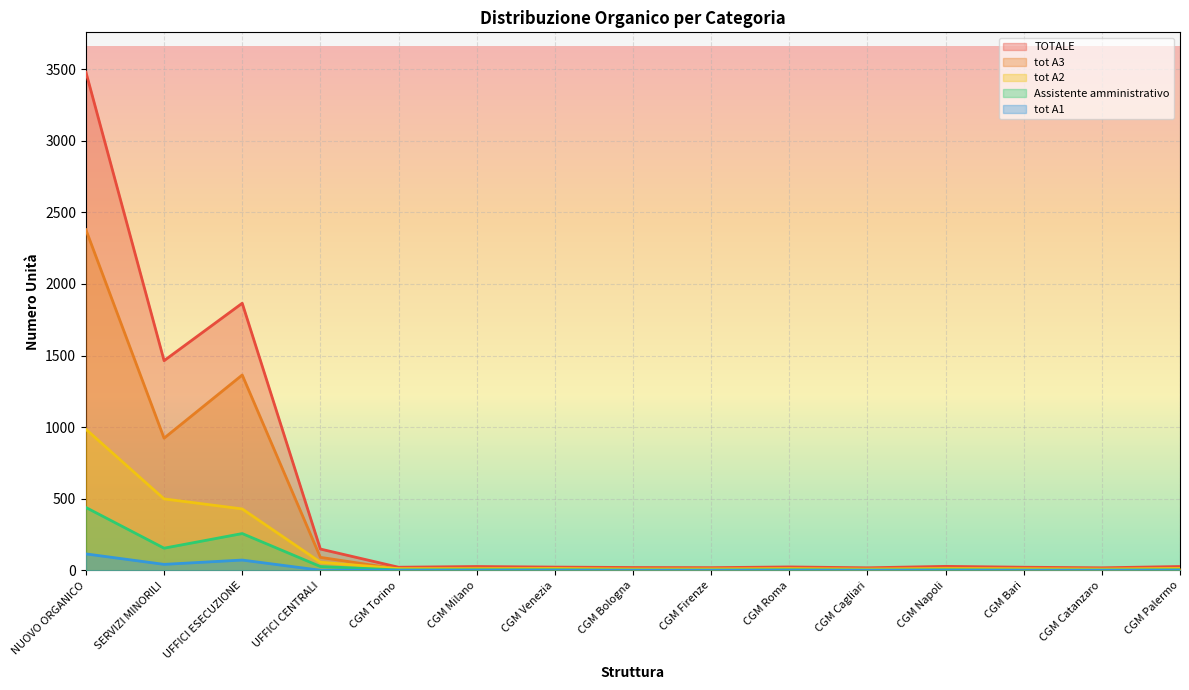

What are all the series names shown in the legend?

TOTALE, tot A3, tot A2, Assistente amministrativo, tot A1